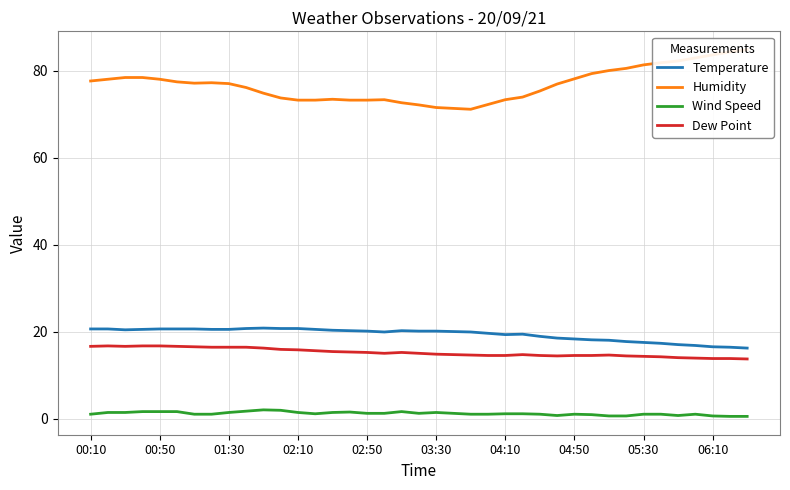

What is the sum of all Humidity values?

2996.1